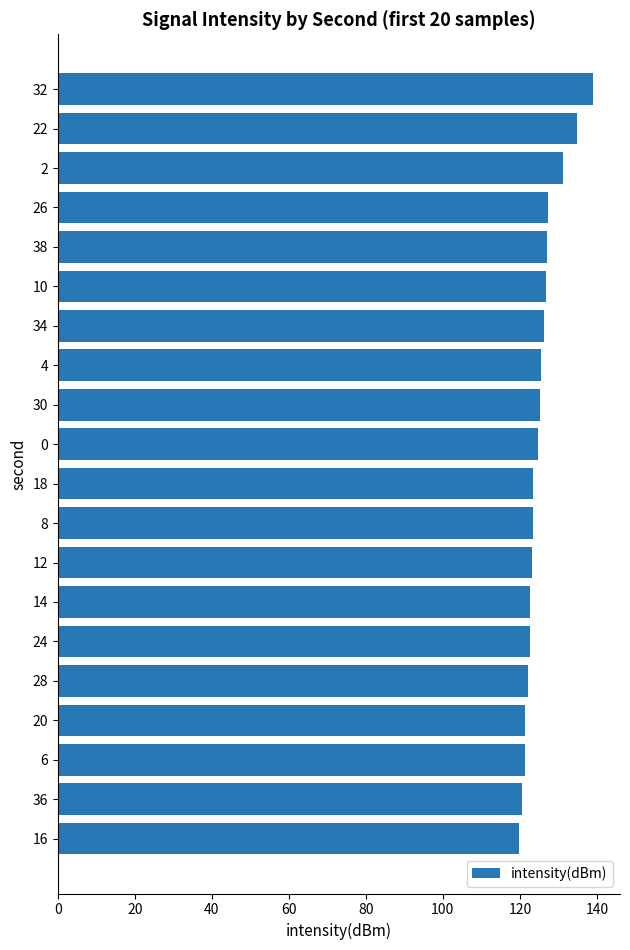

How many bars are there in total?

20